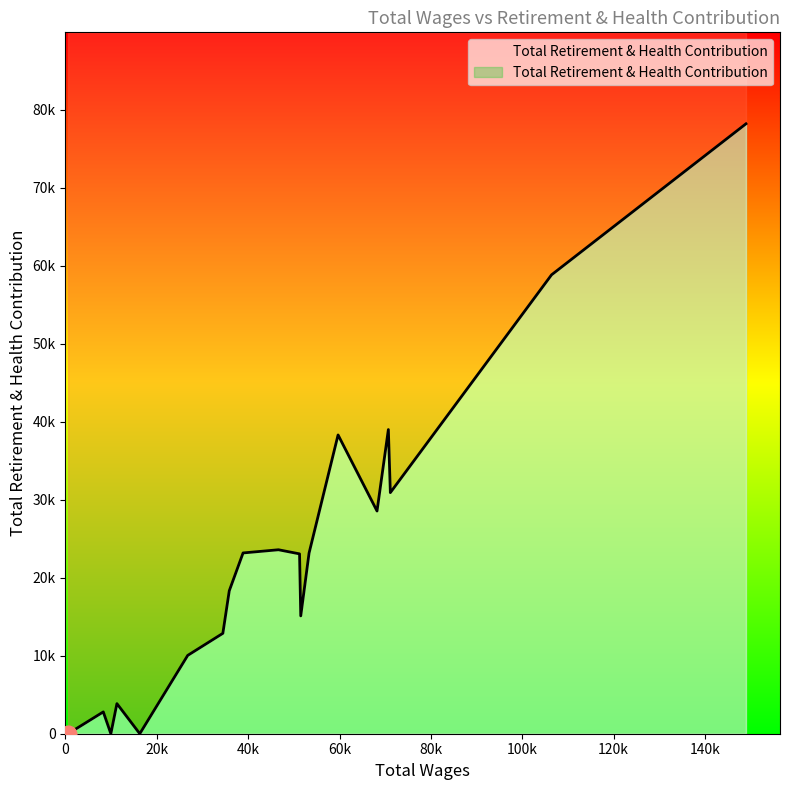

Read the value at 38890.0, to the nearest 50.

23200